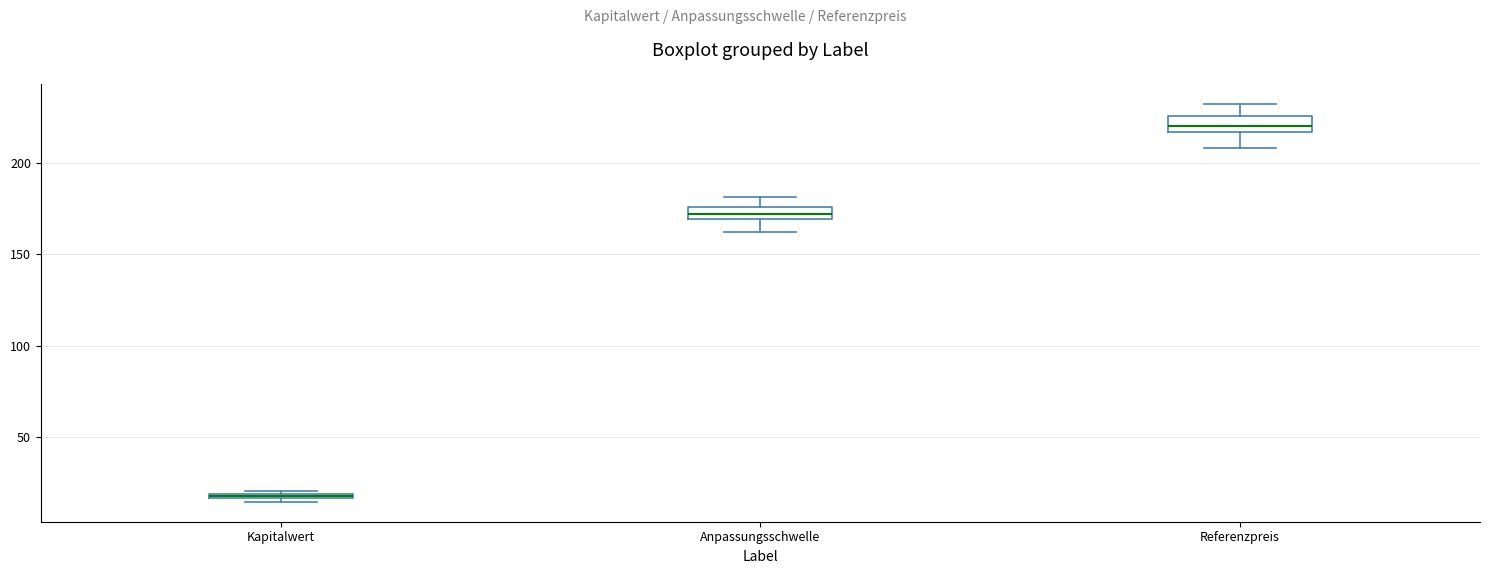

Which box has the highest median line?

Referenzpreis